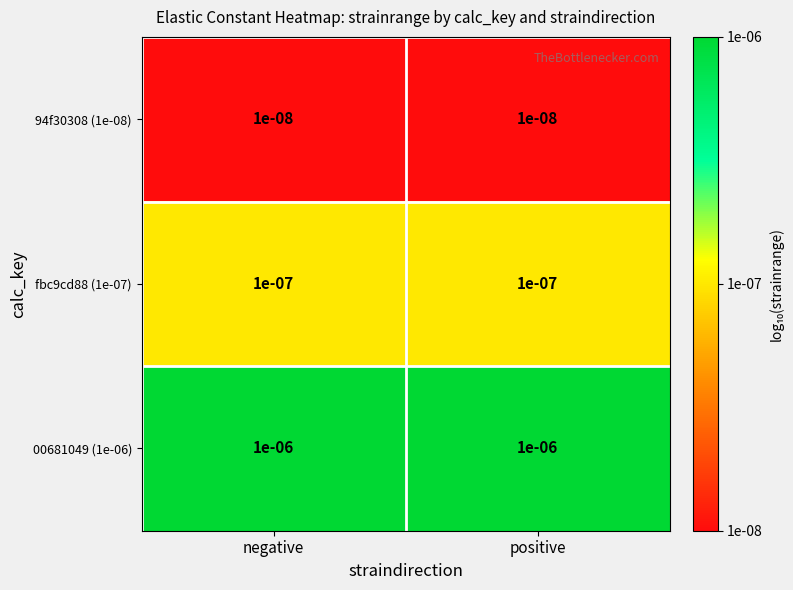

Is the value of 00681049 (1e-06) at positive greater than the value of fbc9cd88 (1e-07) at negative?

Yes